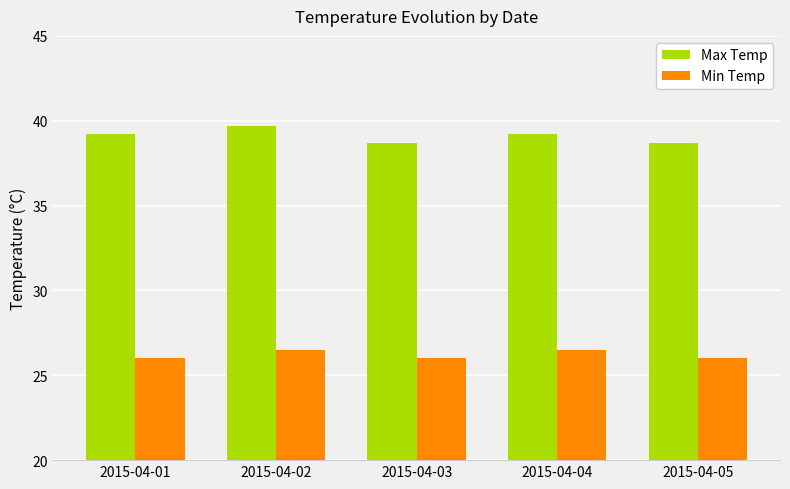

Is the value of Max Temp at 2015-04-04 greater than the value of Min Temp at 2015-04-05?

Yes